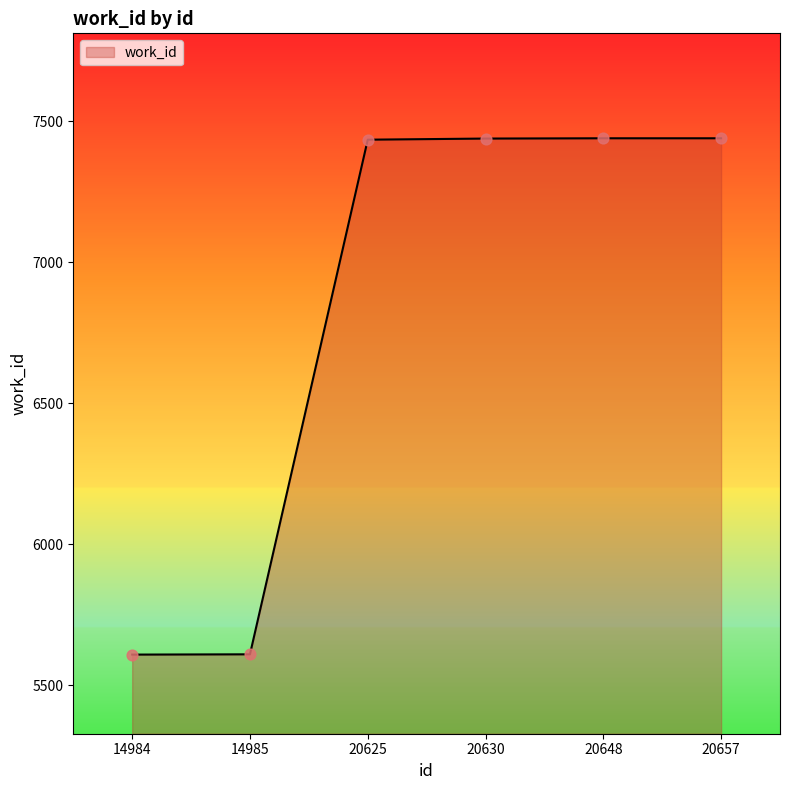

Approximately how many times larger is the value at 14984 compared to 20648?

0.8